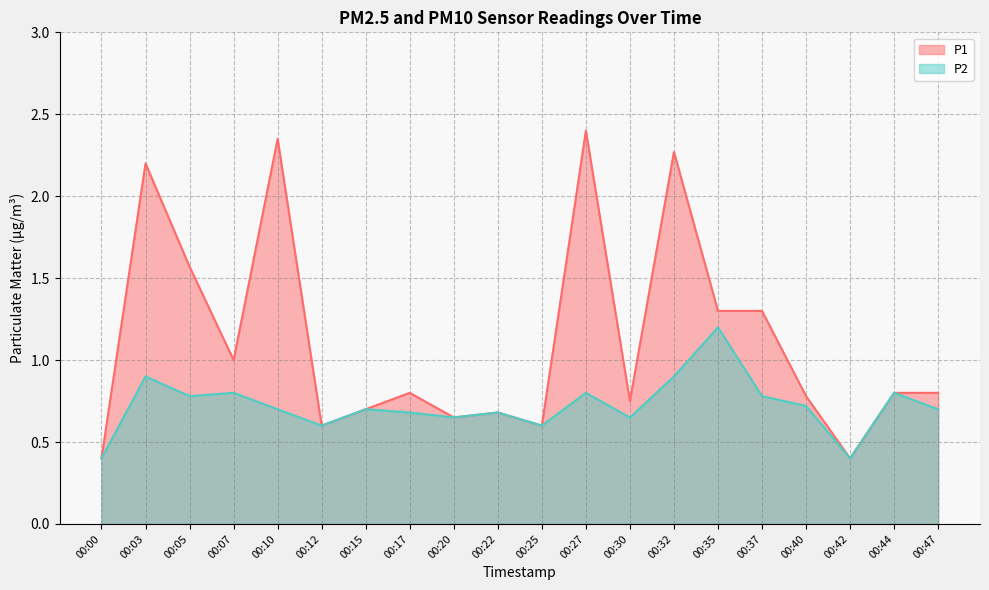

What is the minimum value for P2?

0.4